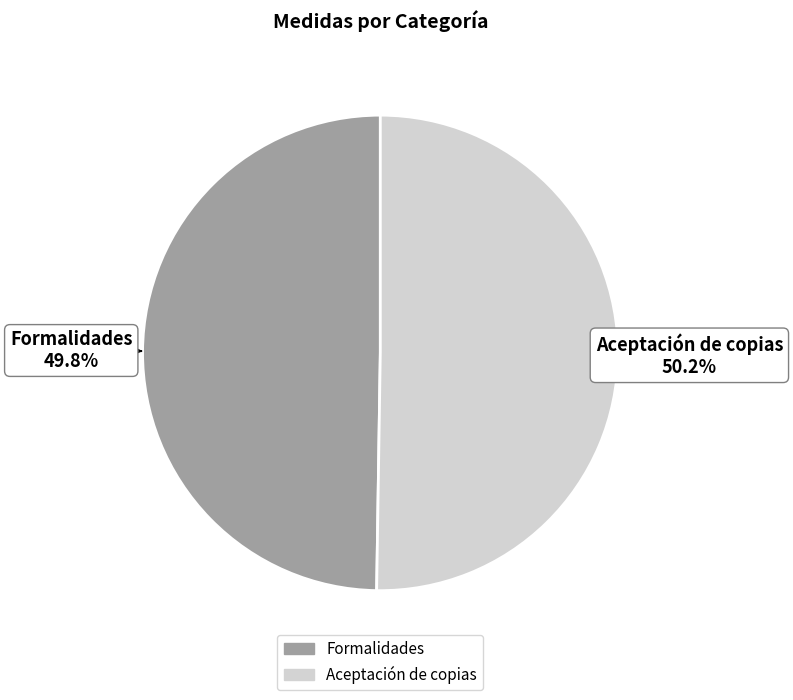

How many segments does this pie chart have?

2